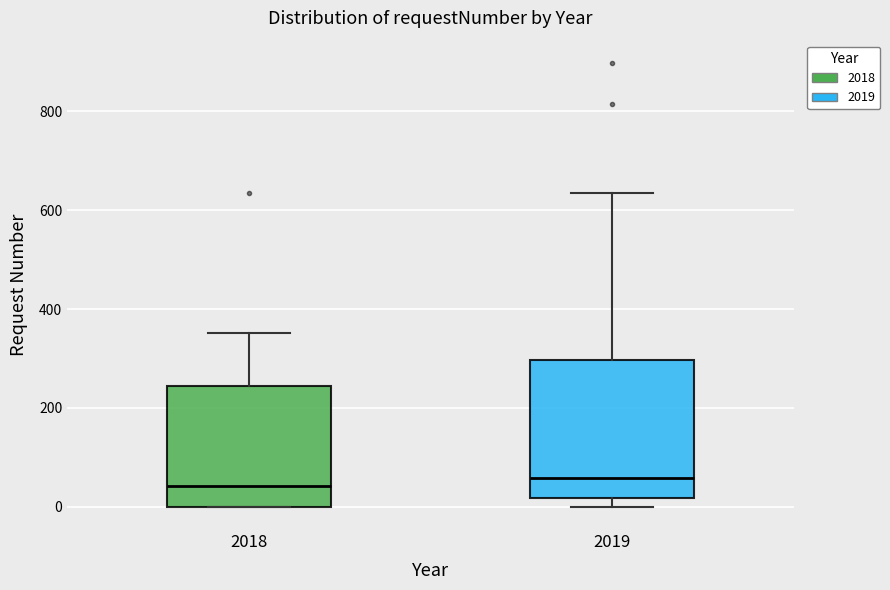

Reading left to right, read every box against the y-axis: the position of its median line, the range the box covers, and the ends of its whiskers. The values are not printed on the chart, so give them approximately, as read against the axis.

2018: median 40, box 0 to 240, whiskers 0 to 360
2019: median 60, box 20 to 300, whiskers 0 to 640